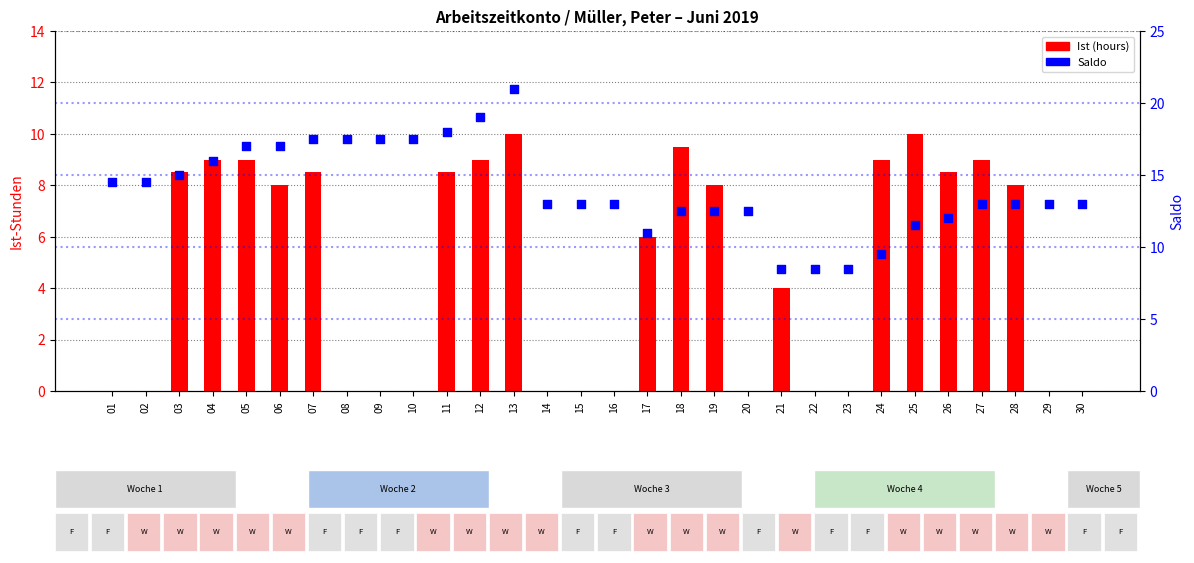

Which series reaches the maximum Y coordinate?

Saldo